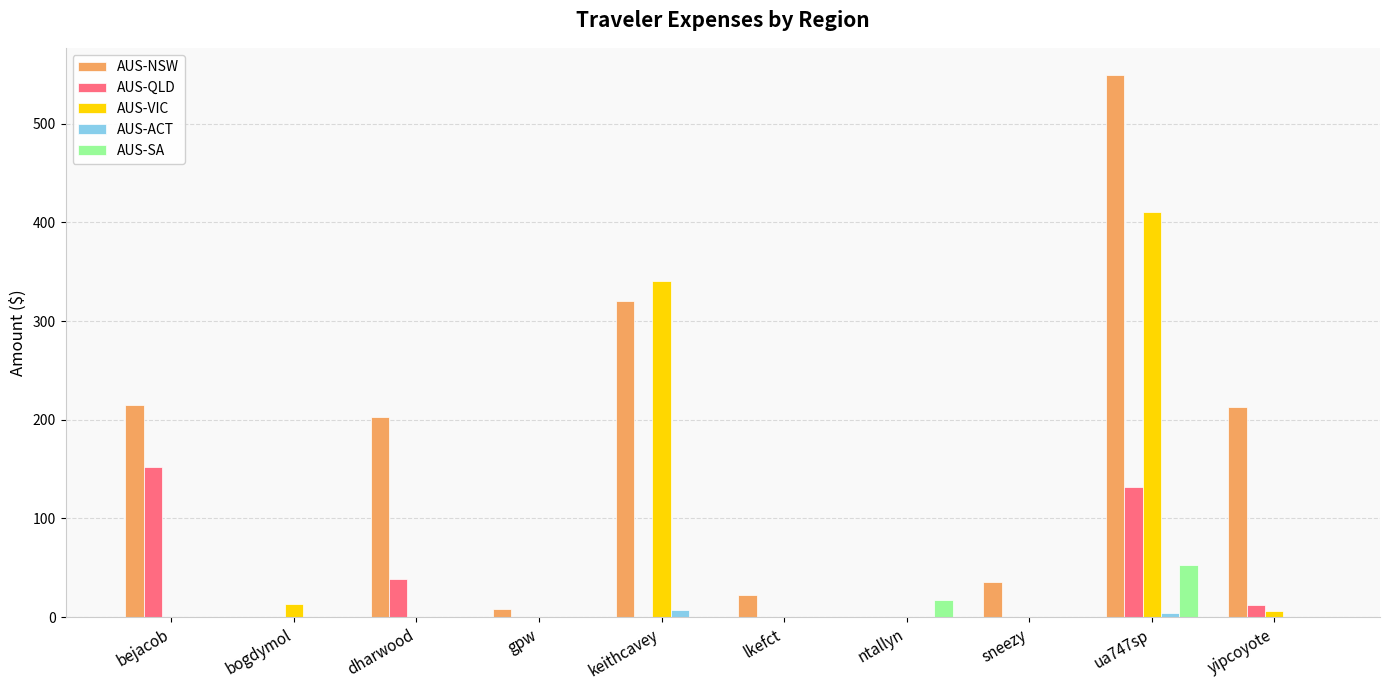

Which series has the largest total across all categories?

AUS-NSW